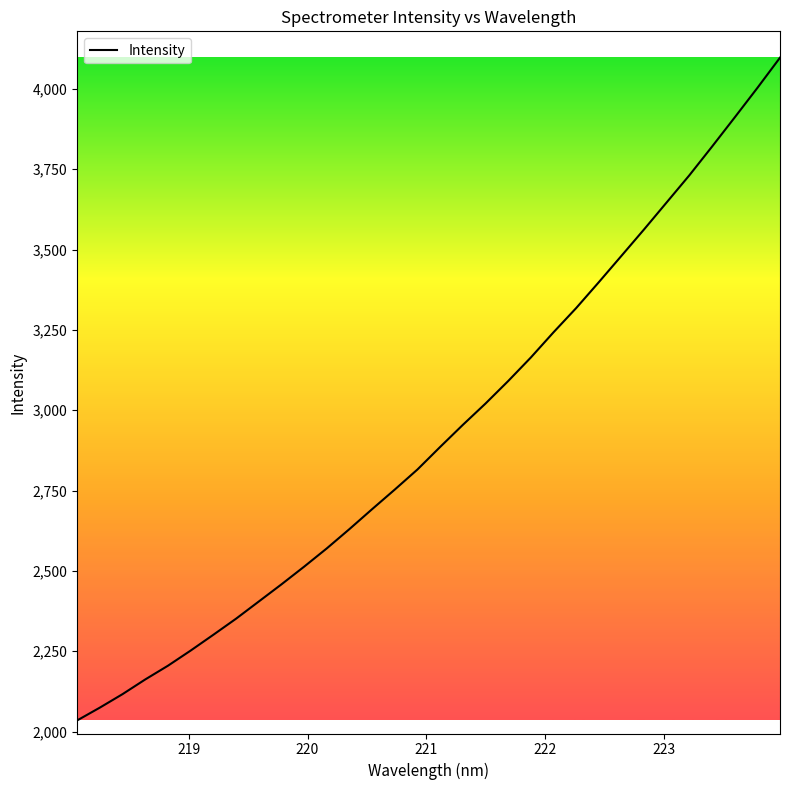

What is the minimum value shown in the chart?

2034.9